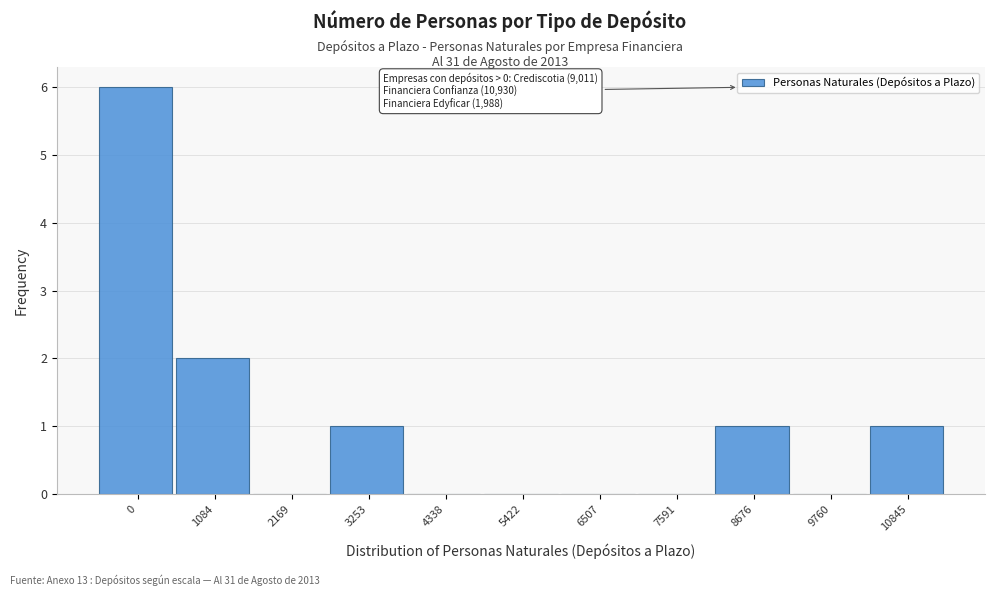

Reading left to right, list all the values displayed in this chart.

0=6	1084=2	2169=0	3253=1	4338=0	5422=0	6507=0	7591=0	8676=1	9760=0	10845=1